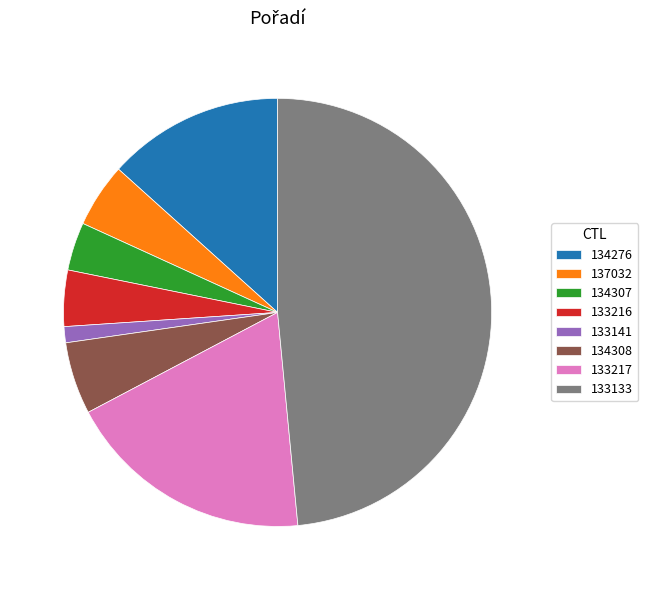

Rank the categories by value from highest to lowest.

133133, 133217, 134276, 134308, 137032, 133216, 134307, 133141